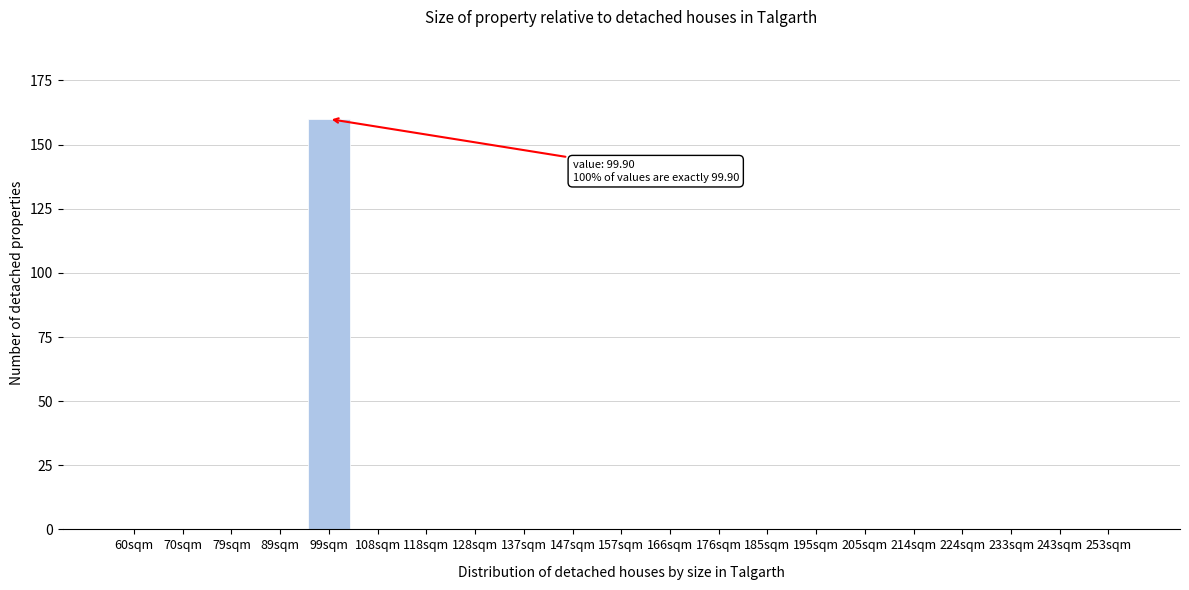

Reading left to right, extract all data points from this chart.

60sqm=0	70sqm=0	79sqm=0	89sqm=0	99sqm=160	108sqm=0	118sqm=0	128sqm=0	137sqm=0	147sqm=0	157sqm=0	166sqm=0	176sqm=0	185sqm=0	195sqm=0	205sqm=0	214sqm=0	224sqm=0	233sqm=0	243sqm=0	253sqm=0